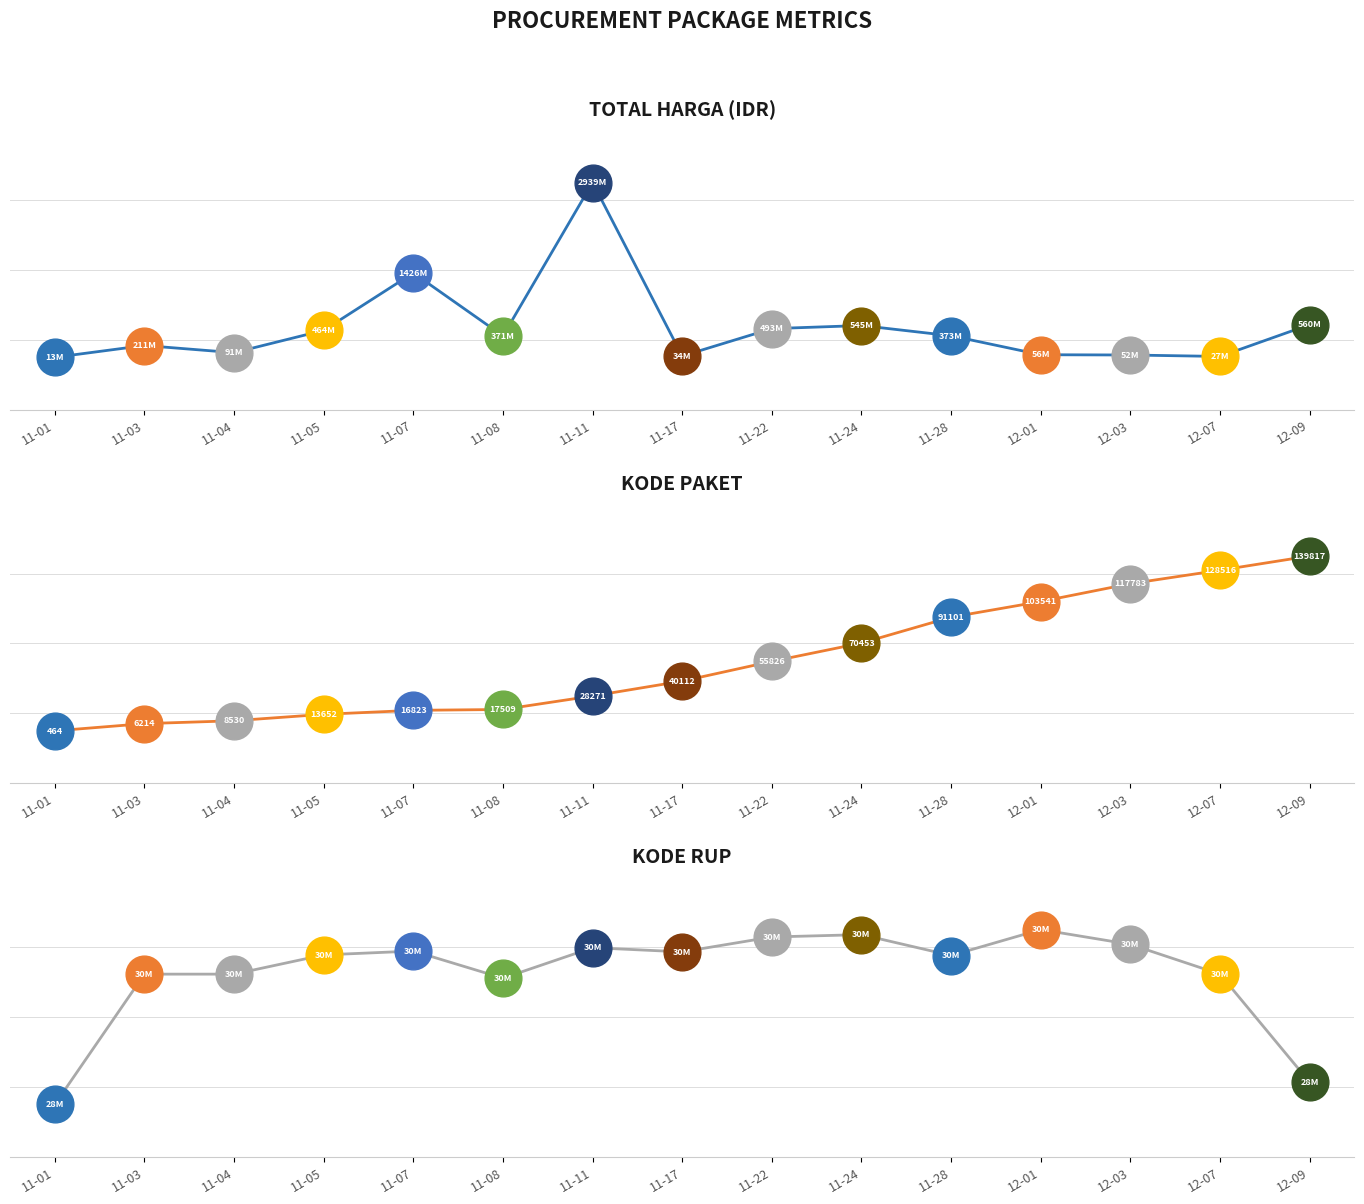

At which category is the sum across all series the highest?

11-11